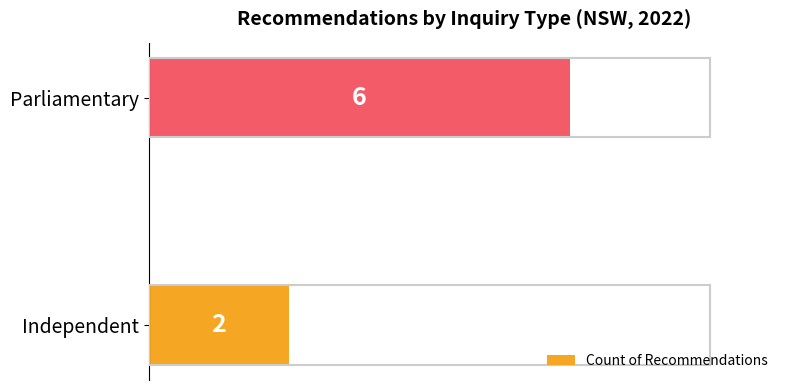

Reading bottom to top, what are all the values shown in this chart?

Independent=2	Parliamentary=6